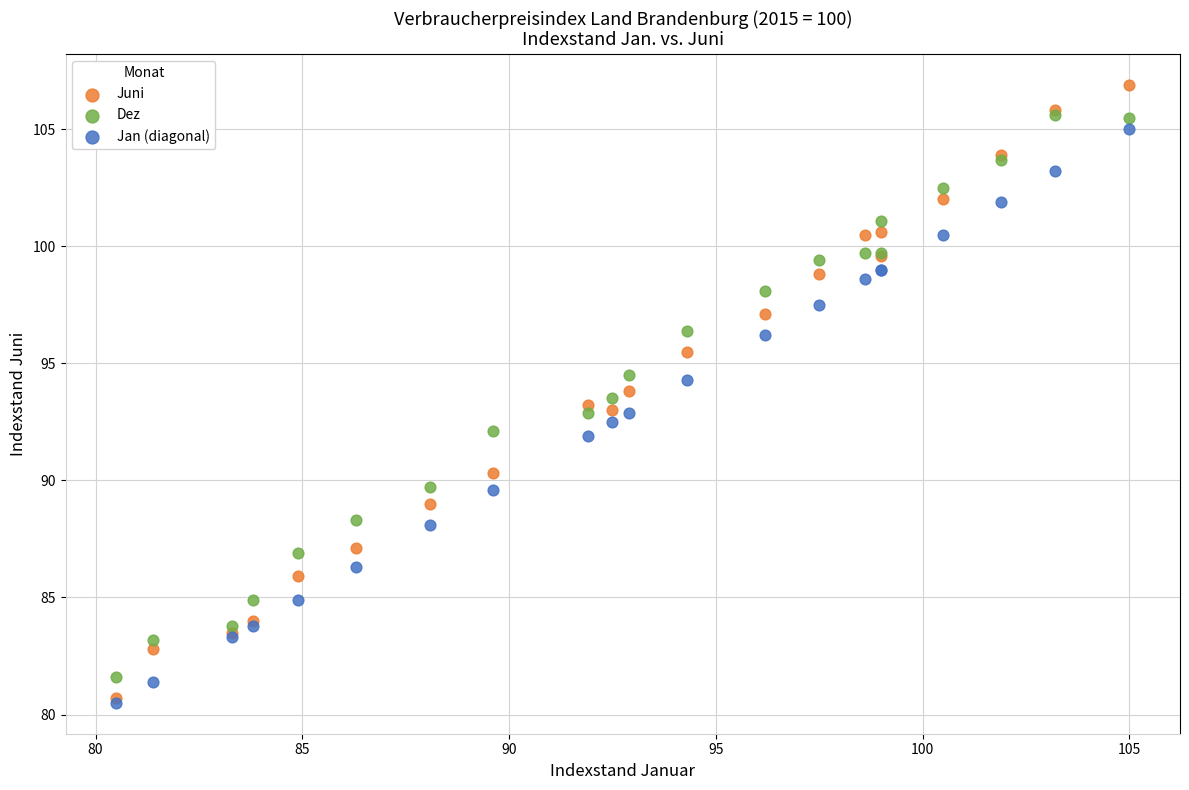

Which series has the largest Y range (max minus min)?

Juni